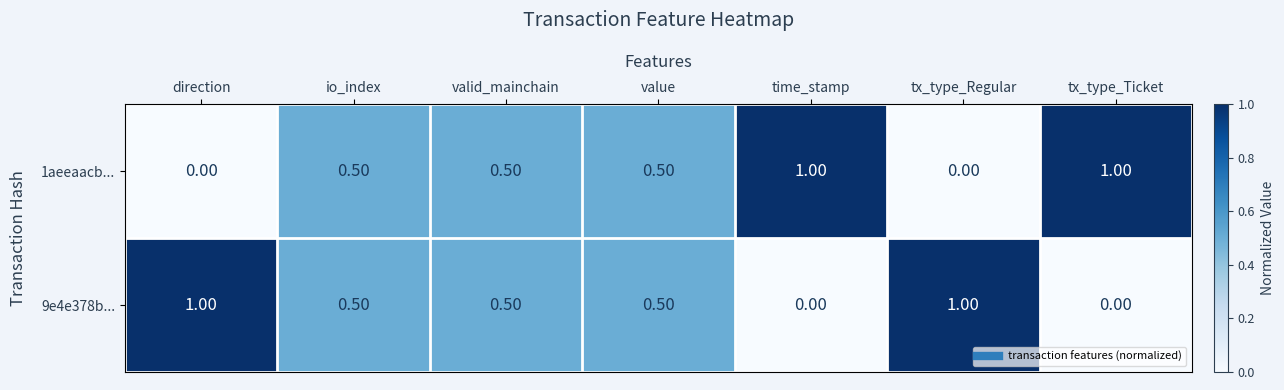

What is the total value across all series at tx_type_Regular?

1.0